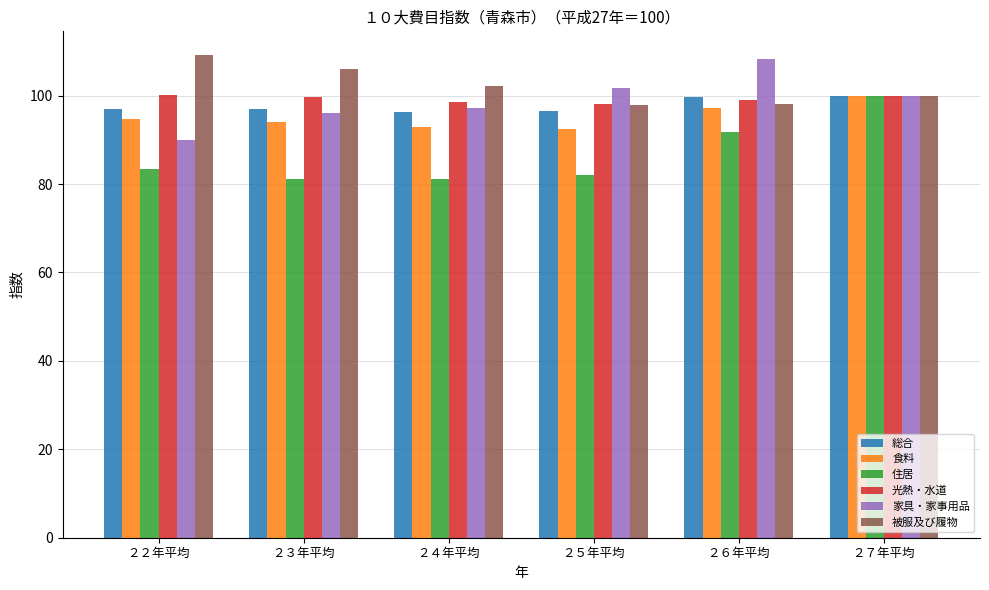

List the labels in order of 家具・家事用品 value, largest first.

２６年平均, ２５年平均, ２７年平均, ２４年平均, ２３年平均, ２２年平均